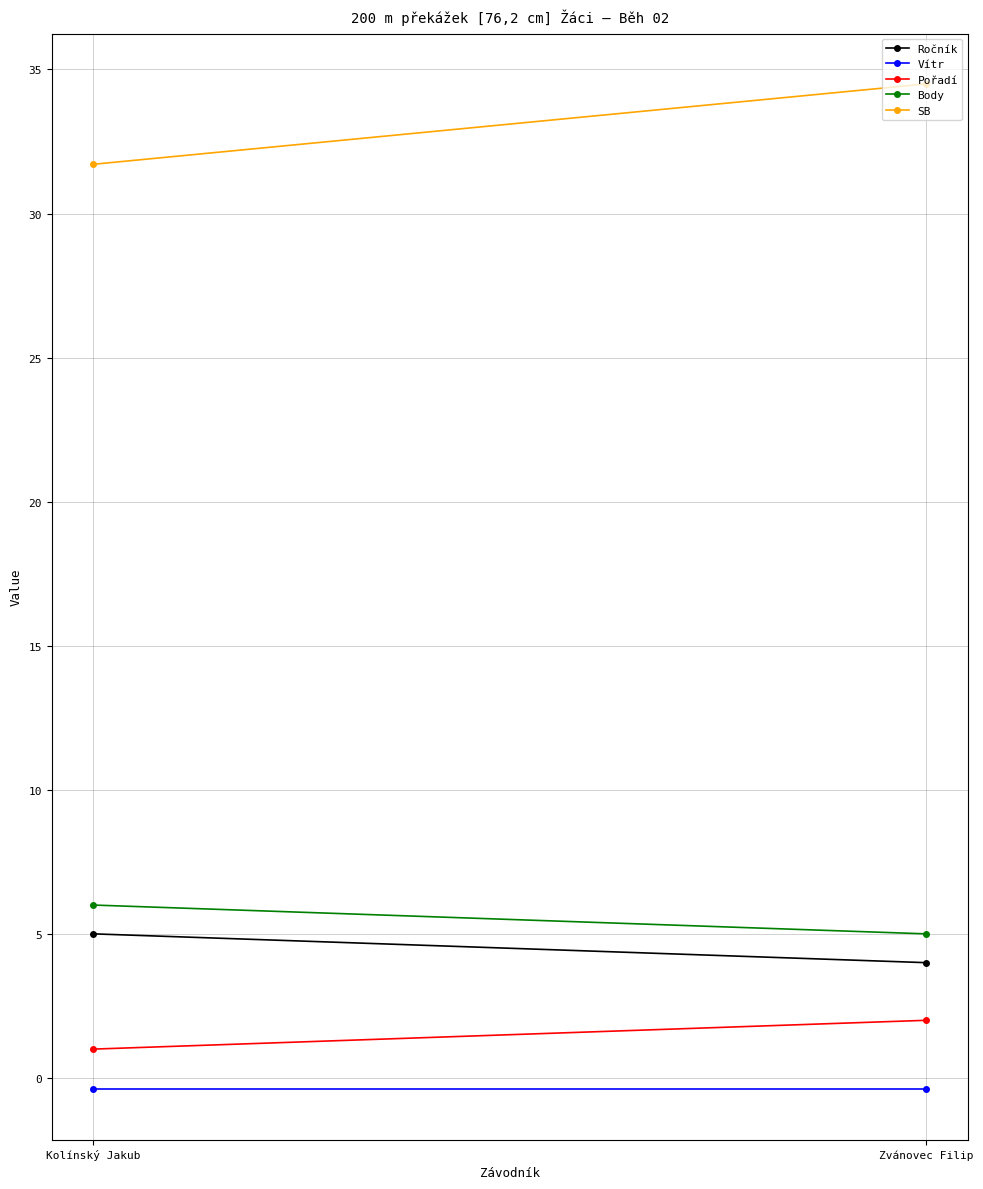

What is the sum of all SB values?

66.2